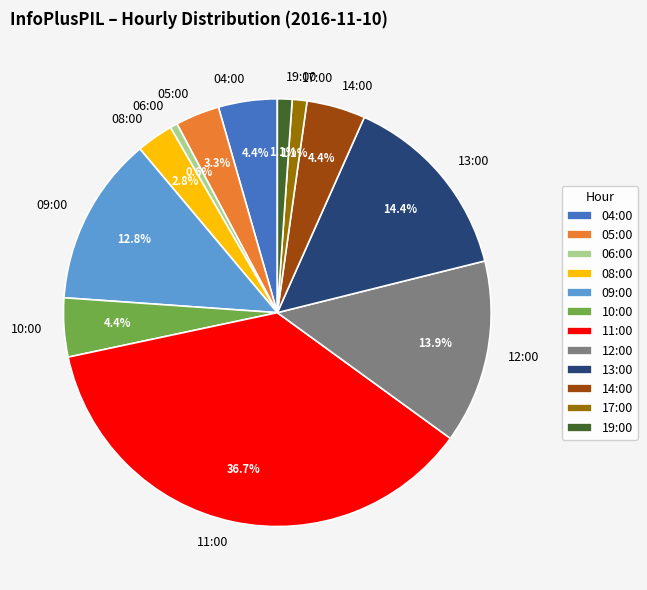

To the nearest percent, what is the combined percentage of 14:00 and 13:00?

19%